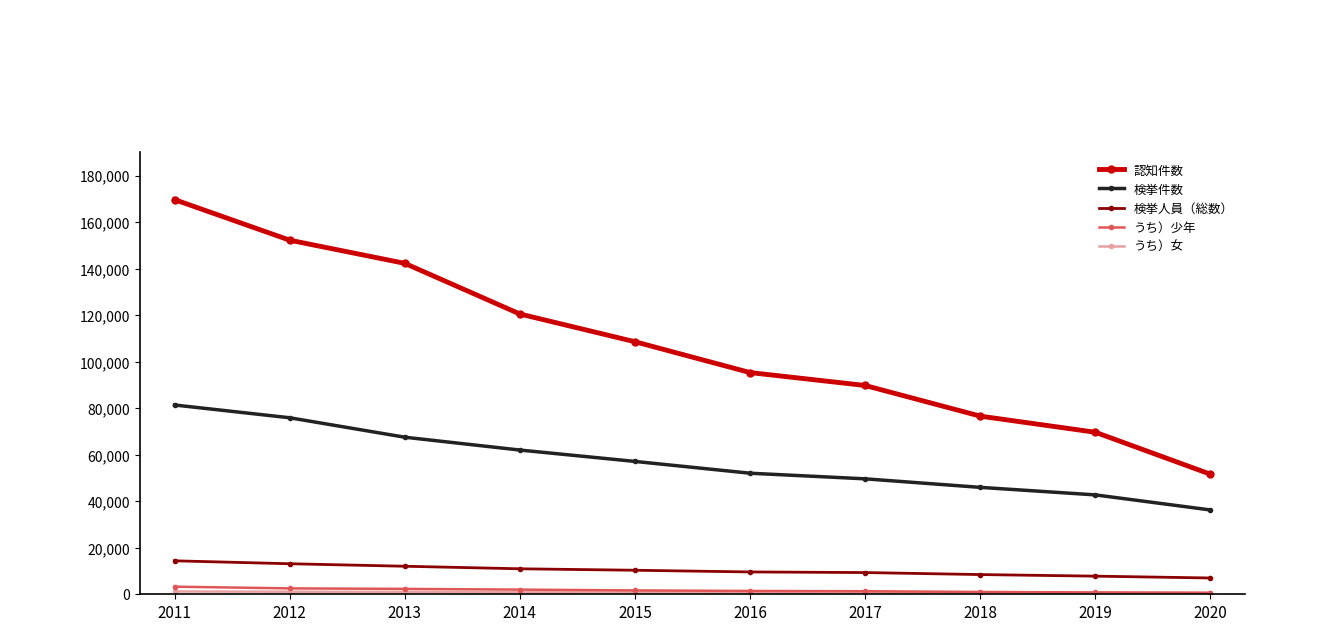

Which series changed the most between 2013 and 2017?

認知件数